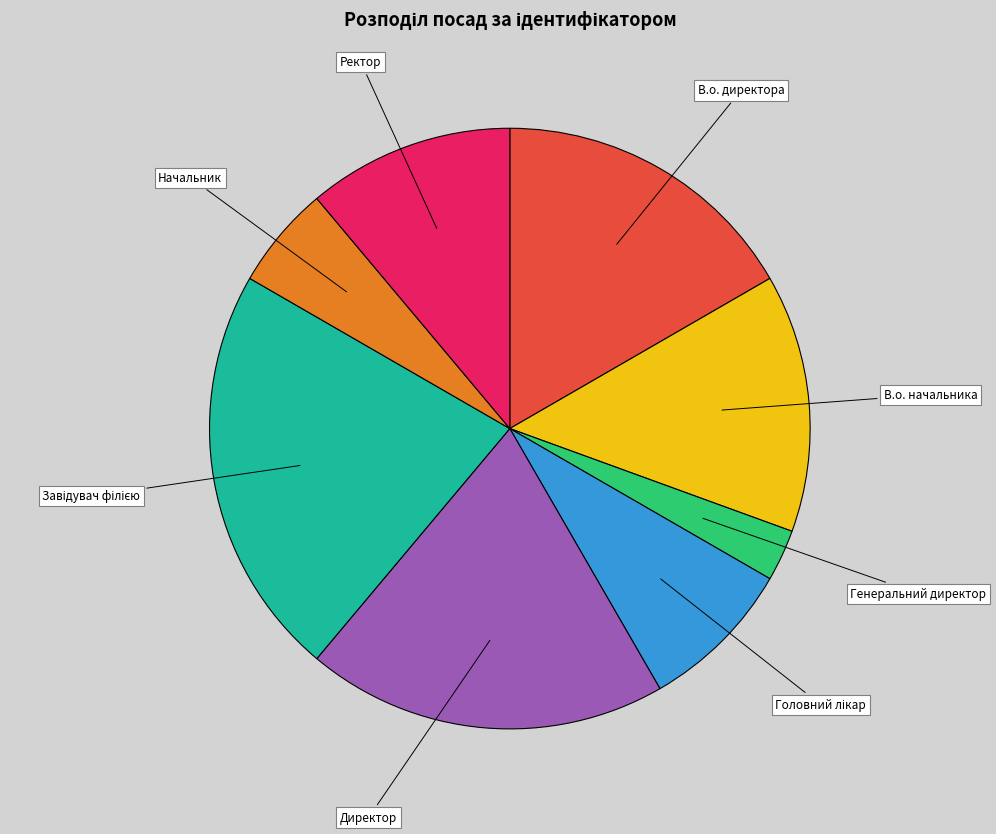

Is there a majority slice in this chart?

No